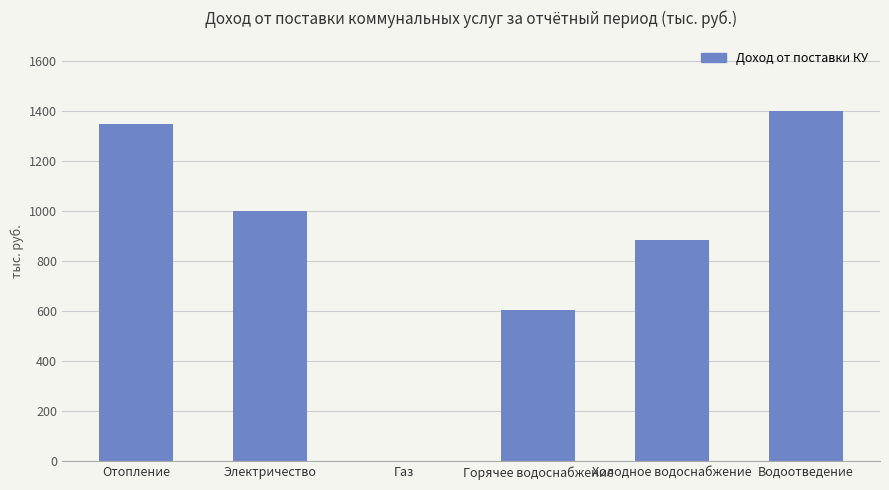

Reading left to right, list all the values displayed in this chart.

Отопление=1348	Электричество=1000	Газ=0	Горячее водоснабжение=604	Холодное водоснабжение=886	Водоотведение=1403